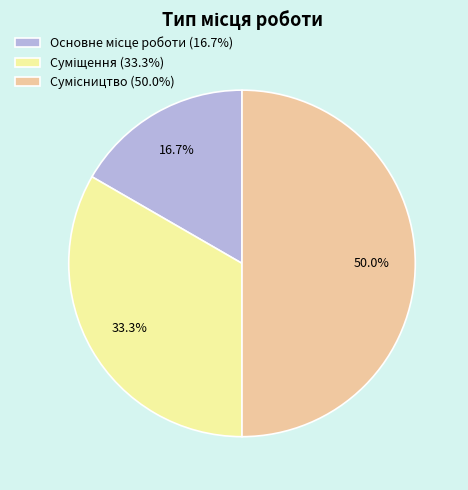

Count the number of slices in the pie.

3